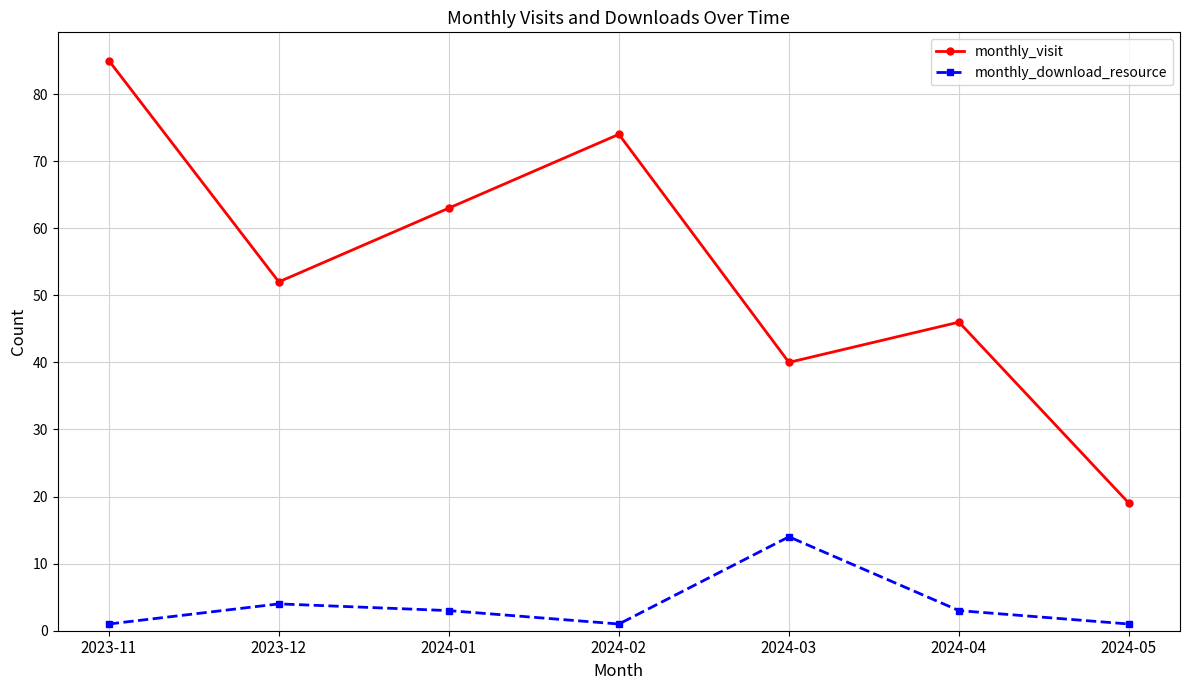

True or false: monthly_download_resource and monthly_visit intersect in this chart.

False